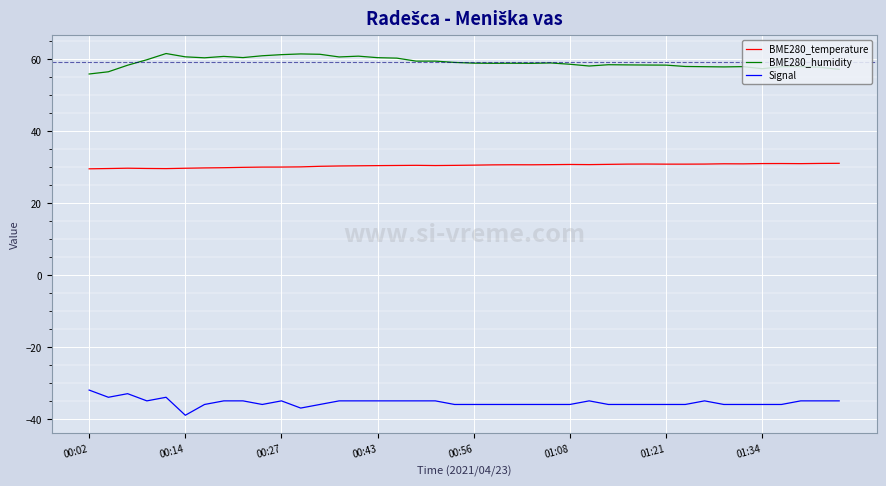

What is the difference between the maximum and minimum values in the BME280_humidity series?

5.7